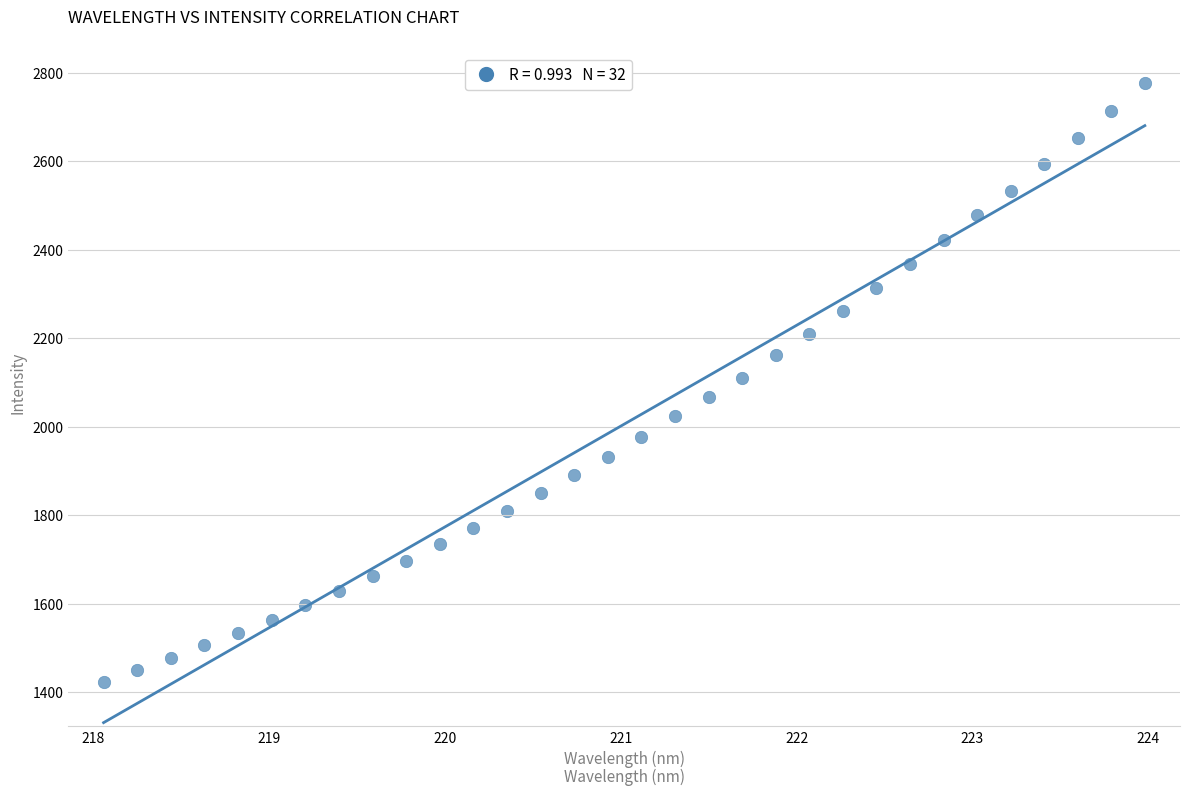

What is the range of X values (max minus min)?

5.9